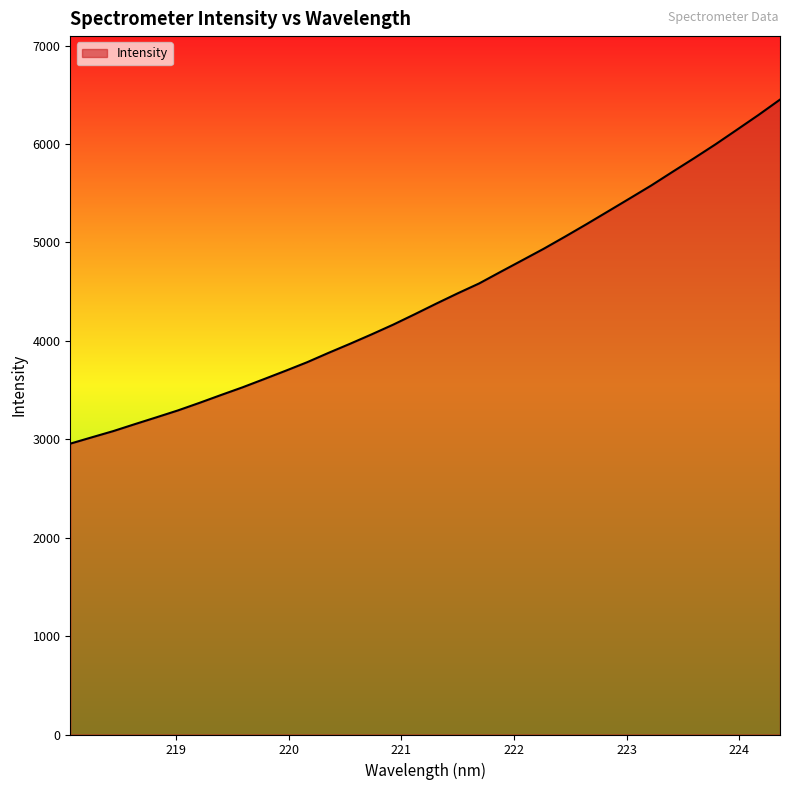

What is the difference between the maximum and minimum values?

3496.2